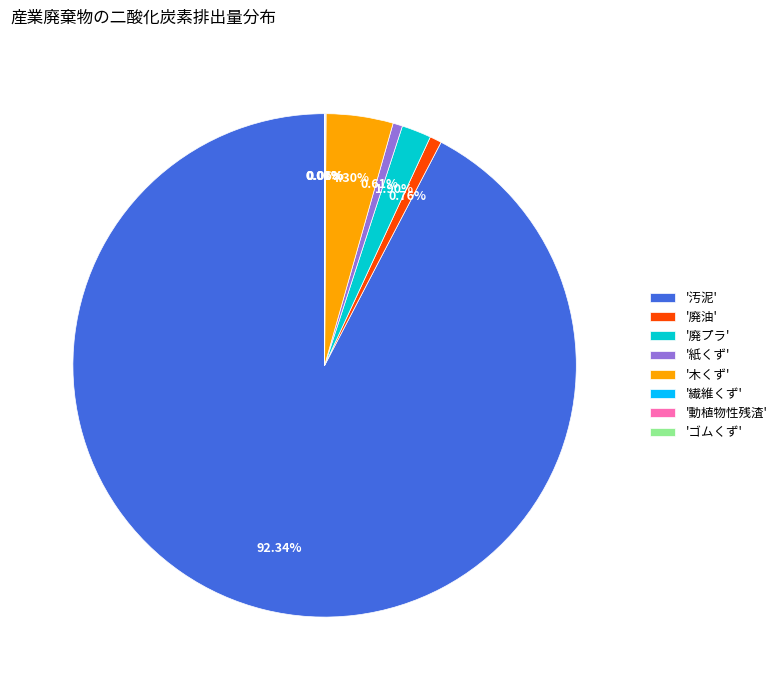

Between '廃プラ' and '廃油', which is larger?

'廃プラ'